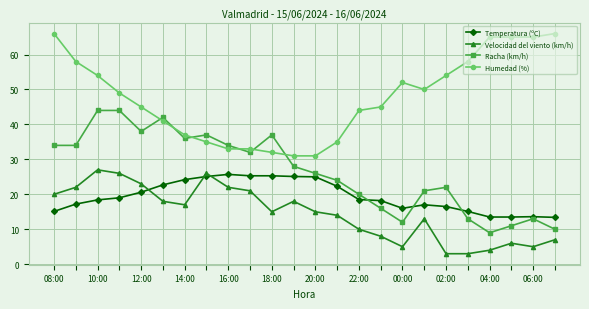

What are all the series names shown in the legend?

Temperatura (ºC), Velocidad del viento (km/h), Racha (km/h), Humedad (%)